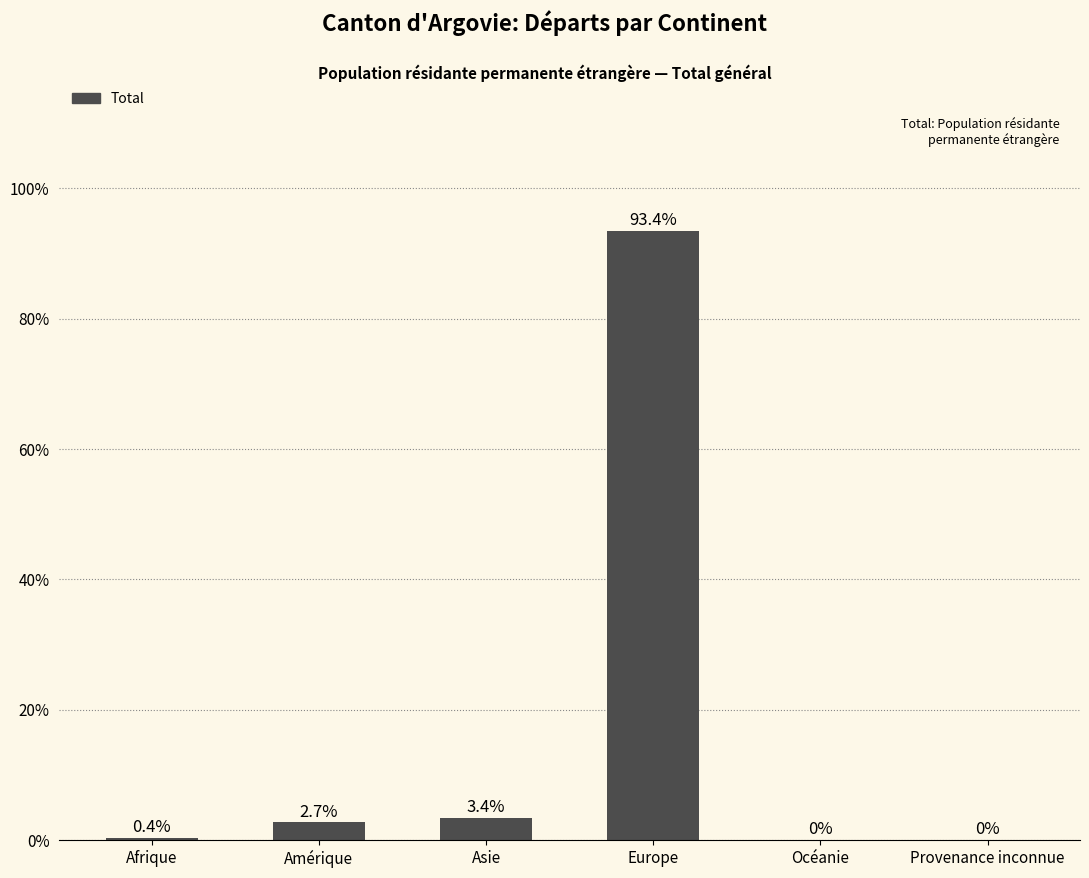

True or false: the data shows 0.0 at Provenance inconnue.

True